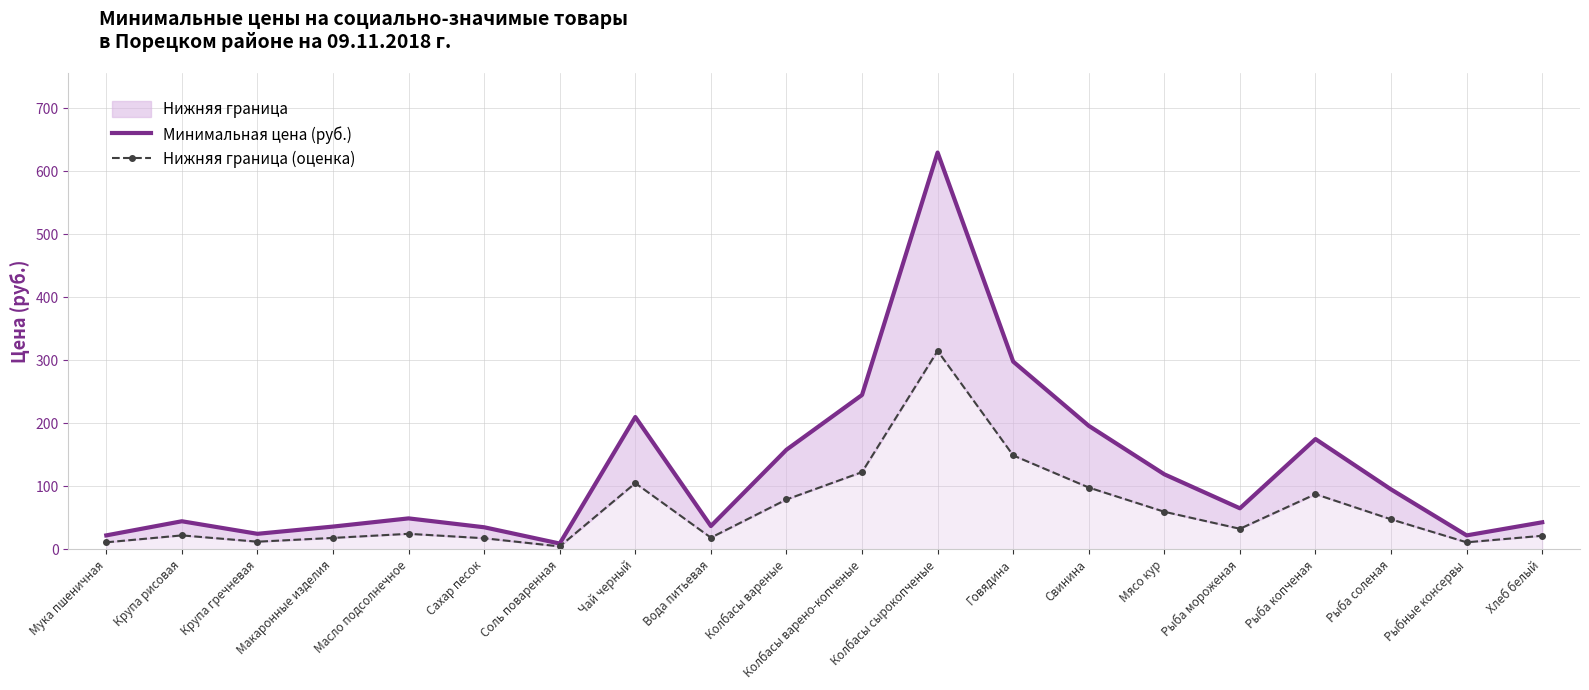

At which category is the sum across all series the highest?

Колбасы сырокопченые